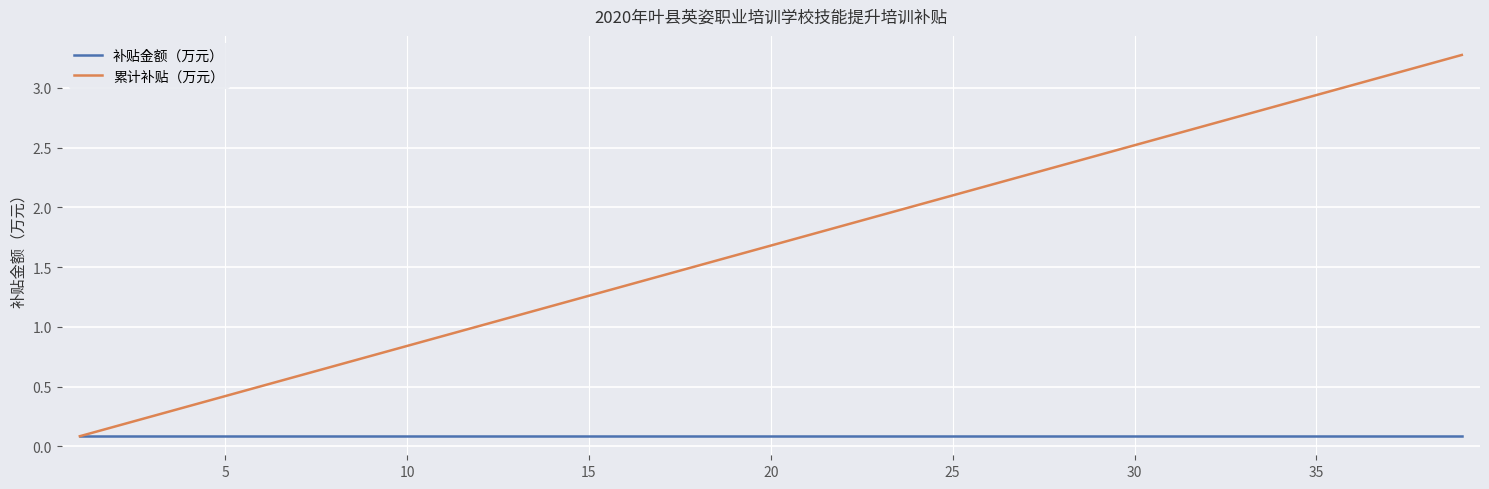

What is the greatest value displayed?

3.3